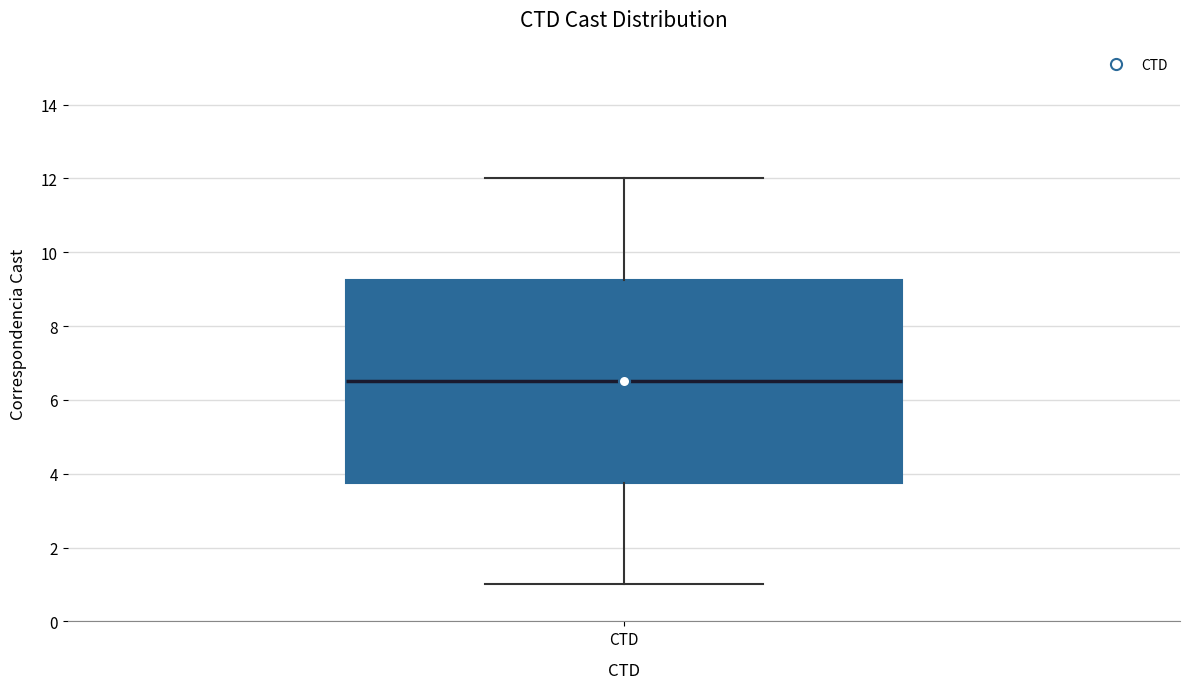

Where does the upper whisker of the box for CTD end on the y-axis? The values are not printed on the chart, so give them approximately, as read against the axis.

12.0